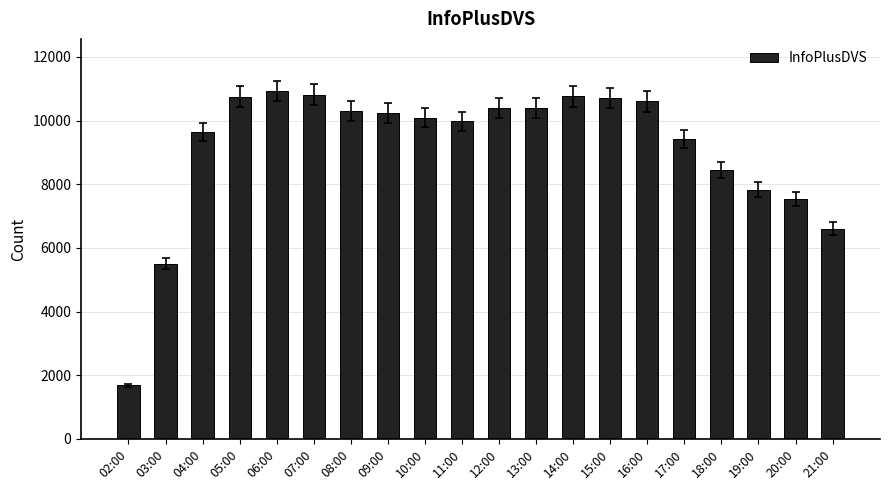

What is the sum of all values?

182610